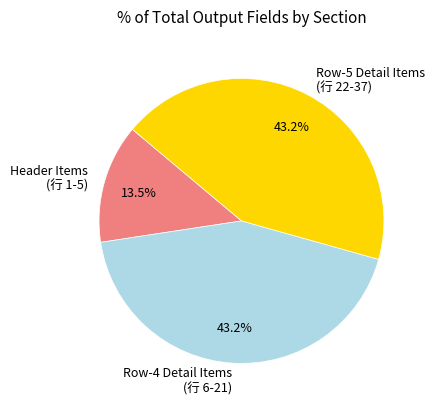

Is there a majority slice in this chart?

No